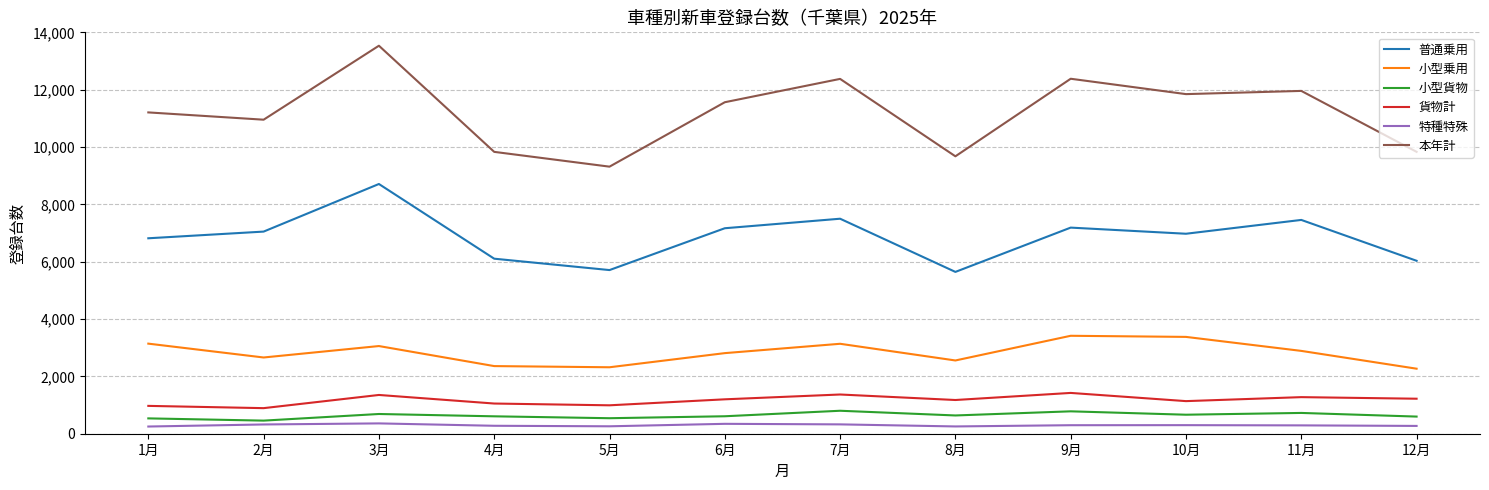

True or false: 小型貨物 and 普通乗用 cross at least once.

False